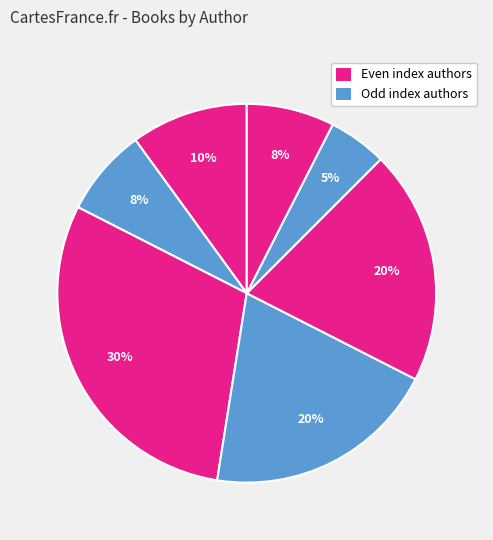

How many segments does this pie chart have?

7